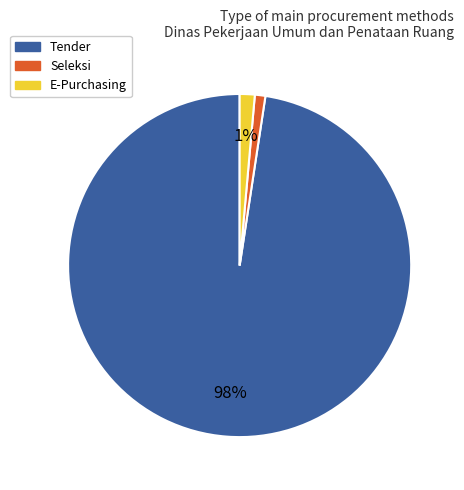

Is the sum of Tender and E-Purchasing greater than half?

Yes